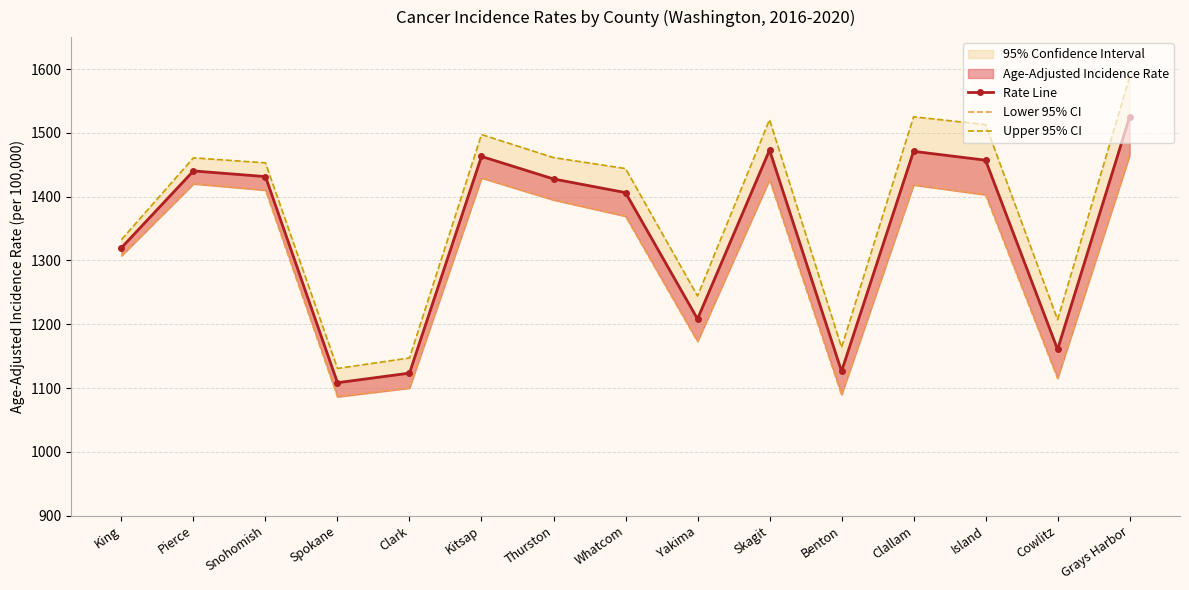

What is the difference between the maximum and minimum values in the Lower 95% CI series?

378.1